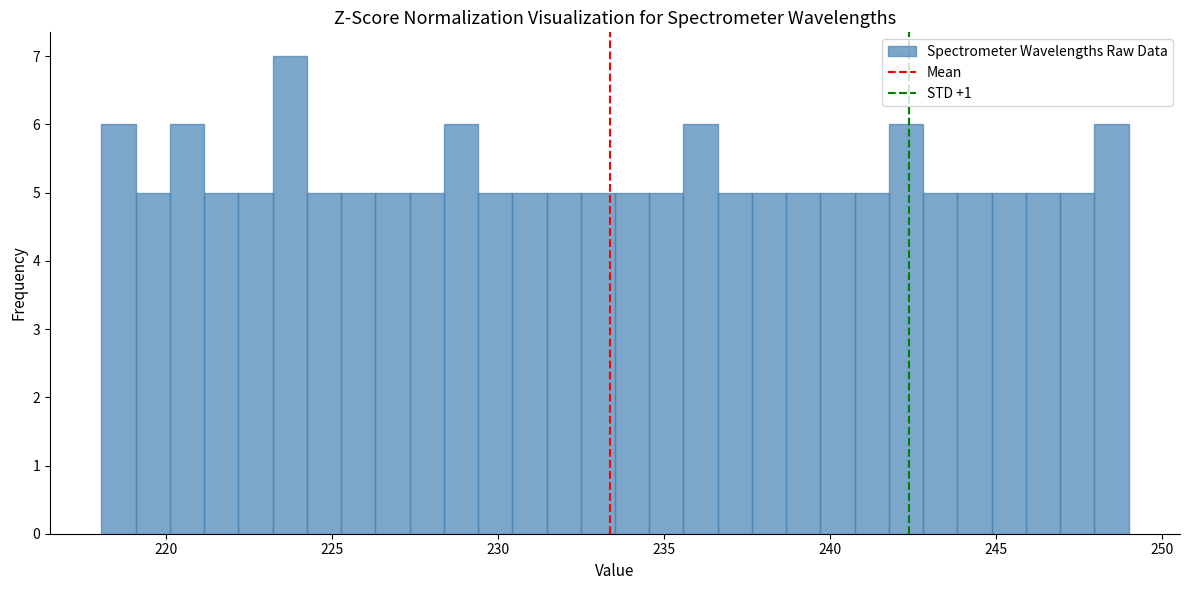

Around what value on the x-axis is the tallest bar? Give the approximate position of its centre, as read against the axis.

223.5